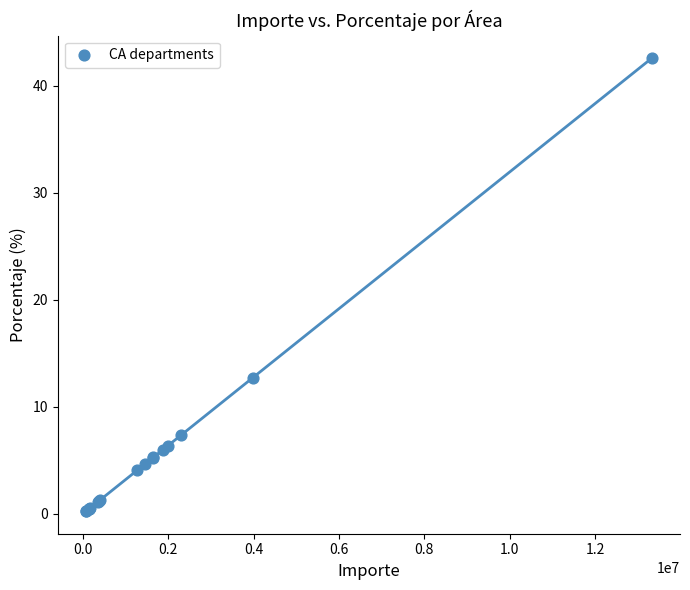

What Y value in the scatter plot is closest to 21?

12.7